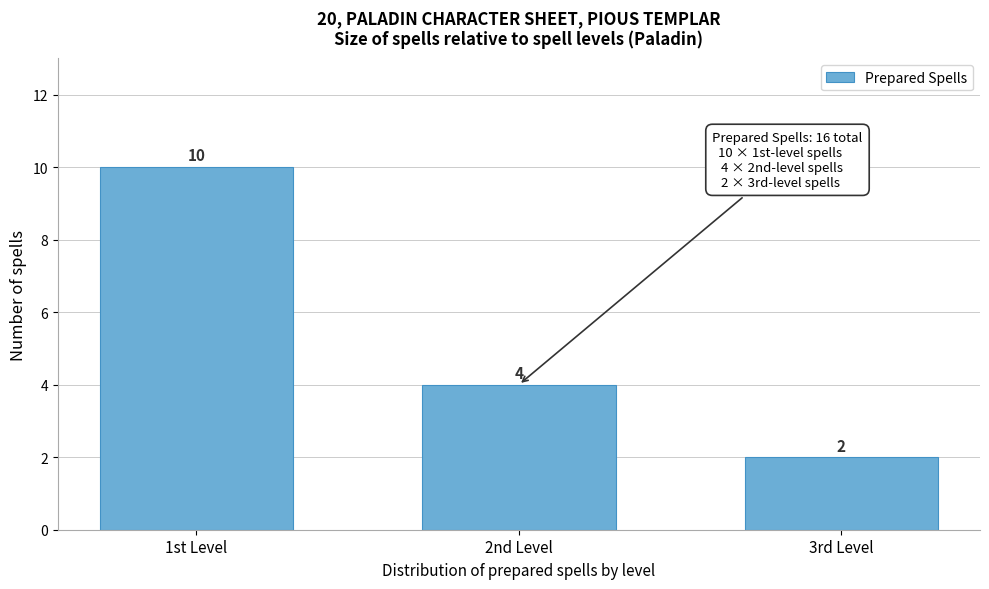

Reading left to right, transcribe all the data shown in this chart.

10	4	2